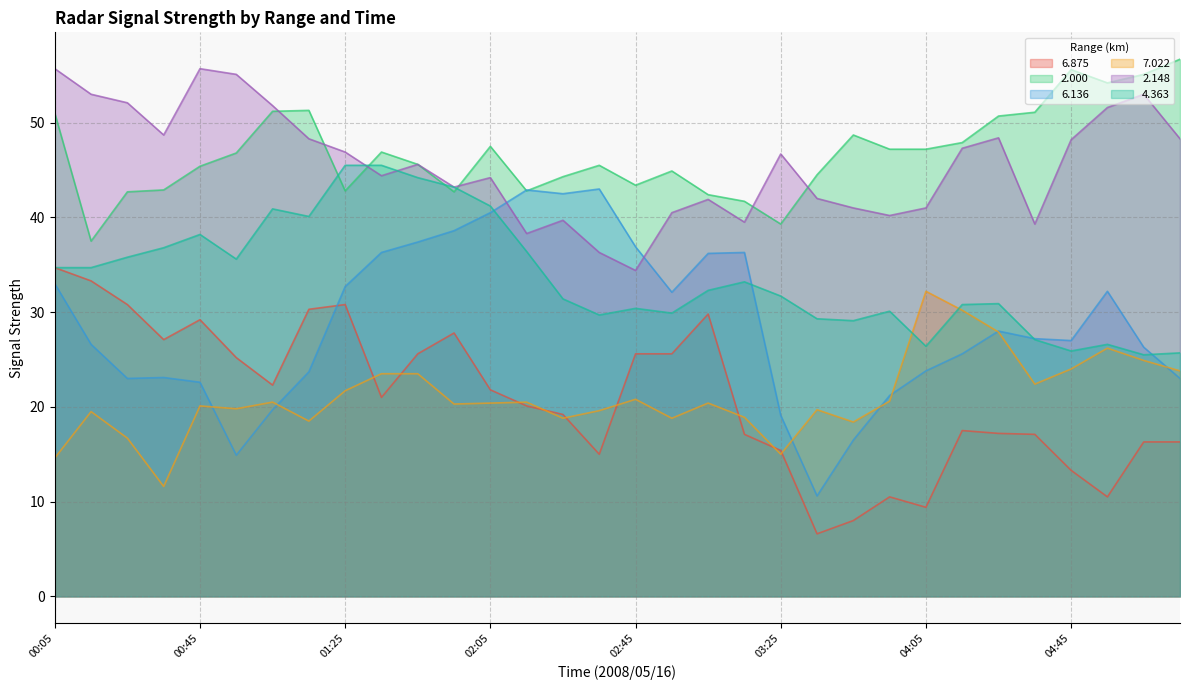

Reading left to right, list all the values displayed in this chart.

6.875: 34.7	33.3	30.8	27.1	29.2	25.2	22.3	30.3	30.8	21.0	25.6	27.8	21.8	20.1	19.2	15.0	25.6	25.6	29.8	17.1	15.4	6.6	8.0	10.5	9.4	17.5	17.2	17.1	13.3	10.5	16.3	16.3
2.000: 51.0	37.5	42.7	42.9	45.4	46.8	51.2	51.3	42.8	46.9	45.6	42.7	47.5	42.8	44.3	45.5	43.4	44.9	42.4	41.7	39.3	44.5	48.7	47.2	47.2	47.9	50.7	51.1	55.6	54.2	55.1	56.7
6.136: 33.0	26.6	23.0	23.1	22.6	14.9	19.7	23.7	32.7	36.3	37.4	38.6	40.5	42.9	42.5	43.0	36.9	32.1	36.2	36.3	19.1	10.6	16.5	21.2	23.8	25.6	28.0	27.2	27.0	32.2	26.3	23.0
7.022: 14.6	19.5	16.7	11.6	20.1	19.8	20.5	18.5	21.7	23.5	23.5	20.3	20.4	20.5	18.8	19.6	20.8	18.8	20.4	18.9	15.0	19.7	18.4	20.6	32.2	30.2	27.9	22.4	24.0	26.2	24.9	23.8
2.148: 55.7	53.0	52.1	48.7	55.7	55.1	51.8	48.3	46.9	44.4	45.6	43.2	44.2	38.3	39.7	36.3	34.4	40.5	41.9	39.5	46.7	42.0	41.0	40.2	41.0	47.3	48.4	39.3	48.2	51.6	53.0	48.3
4.363: 34.7	34.7	35.8	36.8	38.2	35.6	40.9	40.1	45.5	45.5	44.2	43.2	41.2	36.4	31.4	29.7	30.4	29.9	32.3	33.2	31.7	29.3	29.1	30.1	26.4	30.8	30.9	27.1	25.9	26.6	25.5	25.7